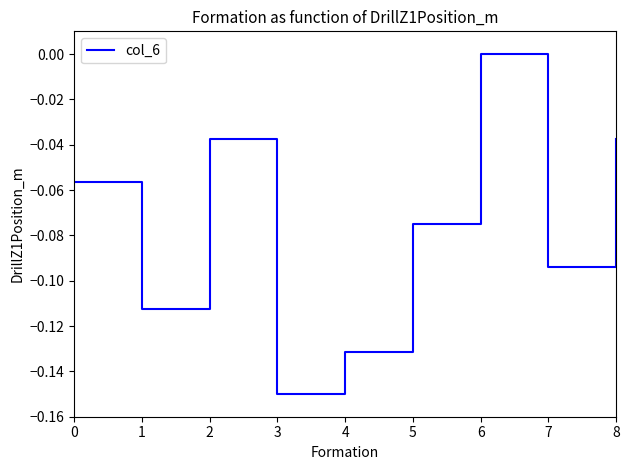

True or false: the data has more than 0 interior local peaks.

True